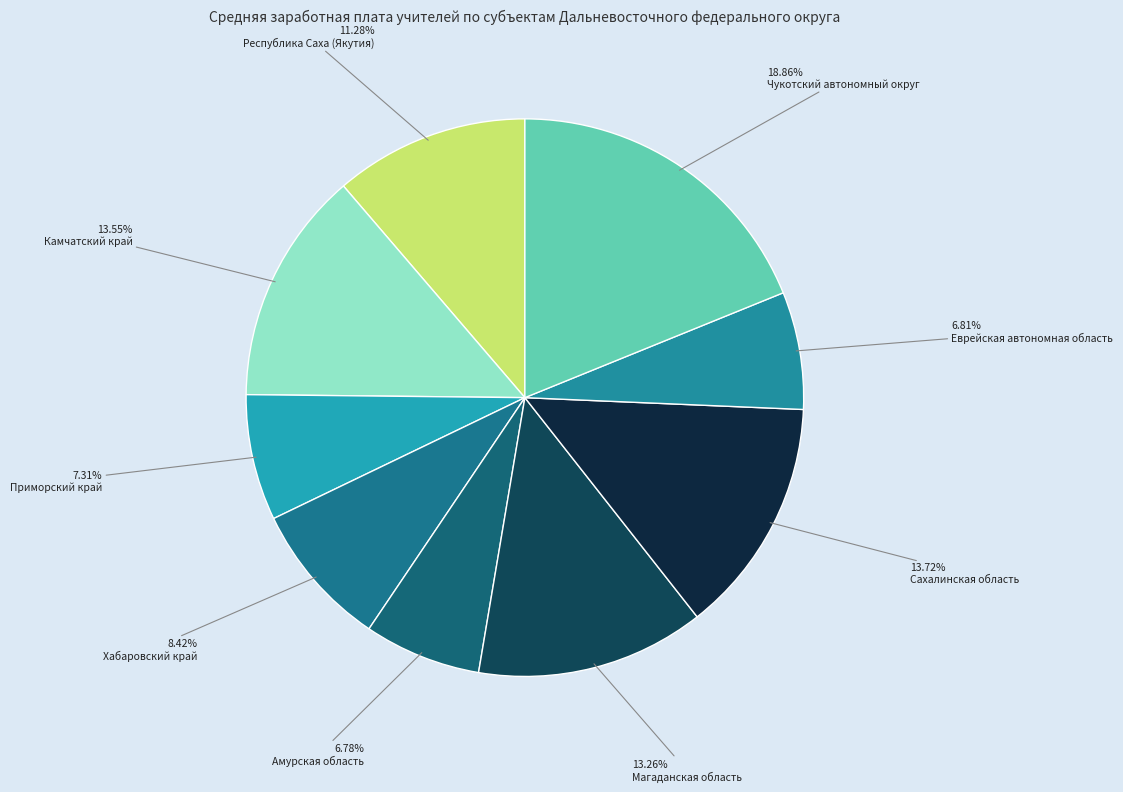

What is the smallest slice in the pie chart?

Амурская область